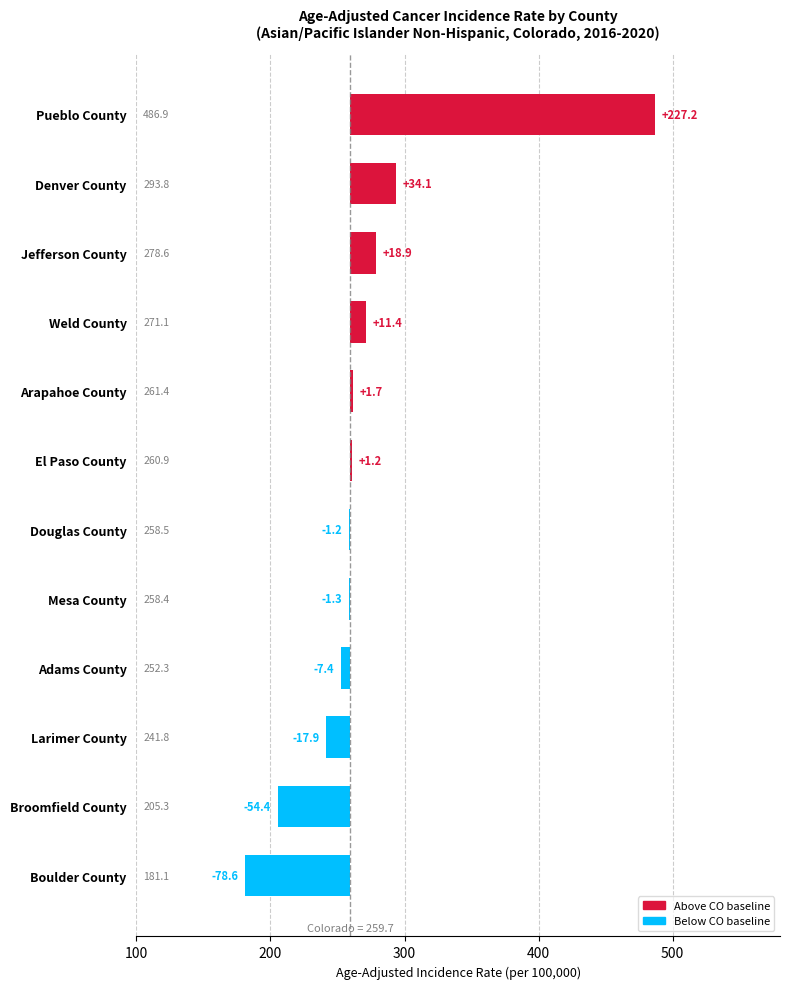

What is the value of the 6th bar from the left?

1.2